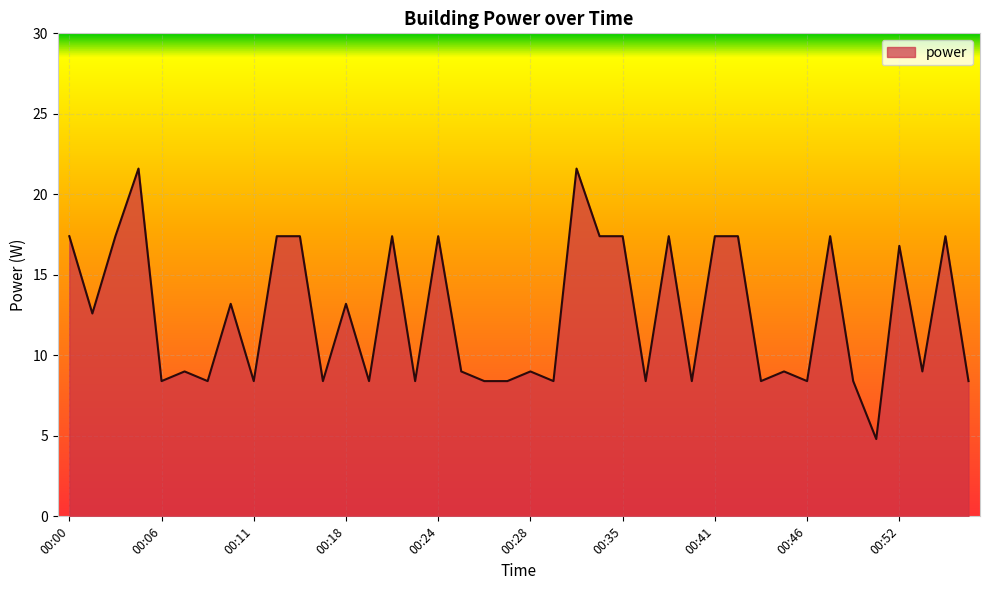

Does the chart have visible grid lines?

Yes